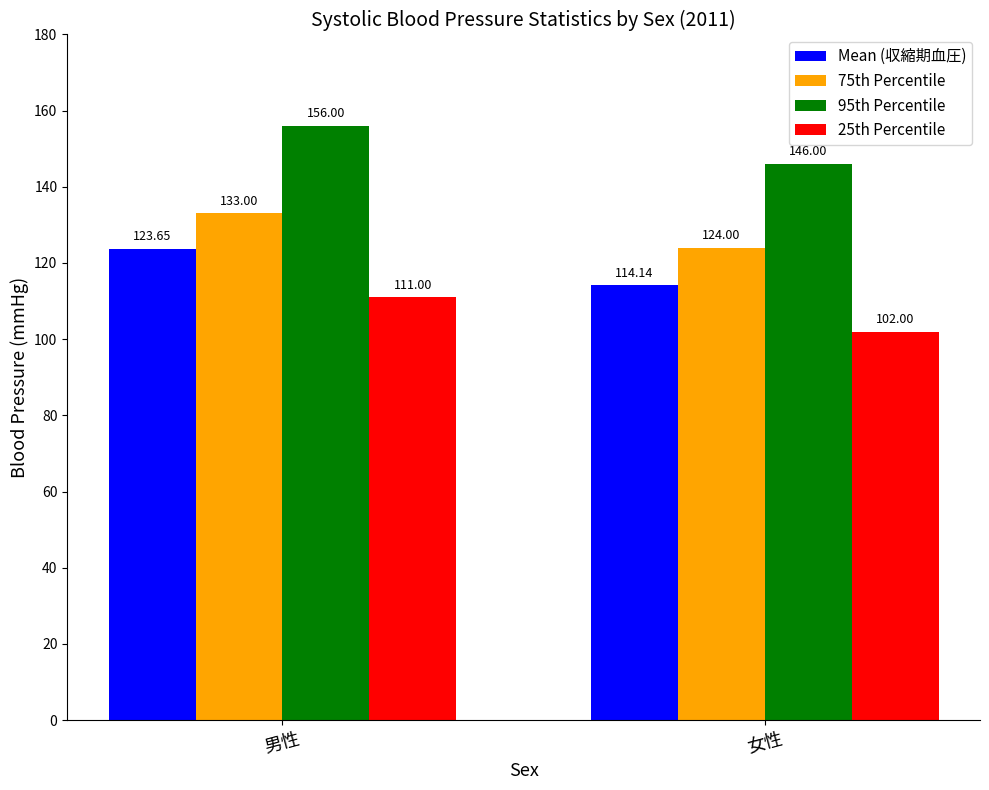

At which category does the chart reach its minimum across all series?

女性